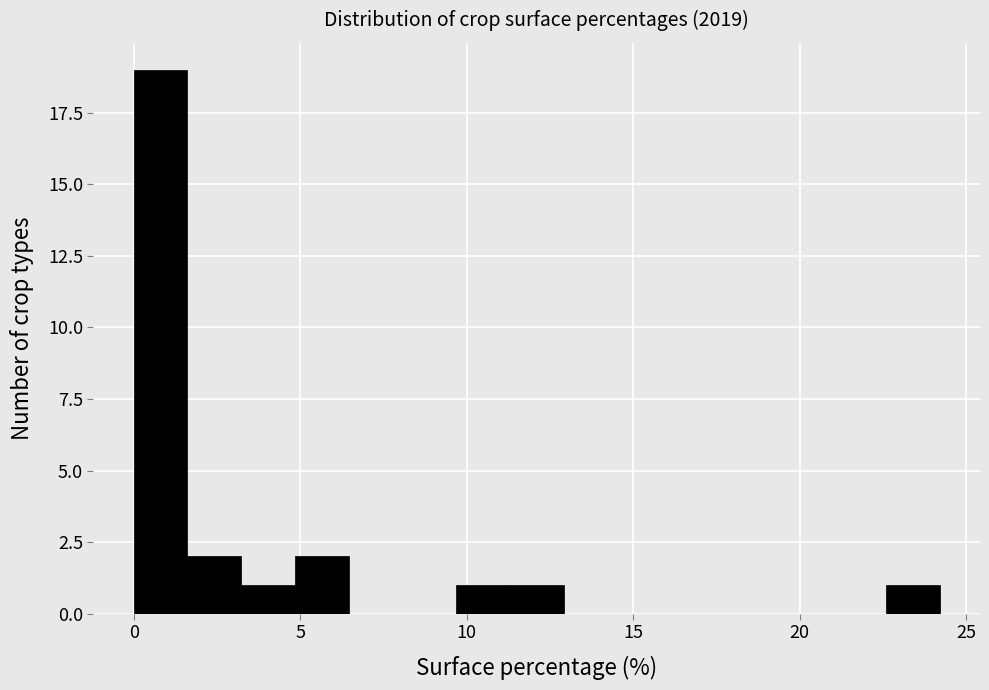

Read against the x-axis, roughly where is the centre of the tallest bar?

1.0